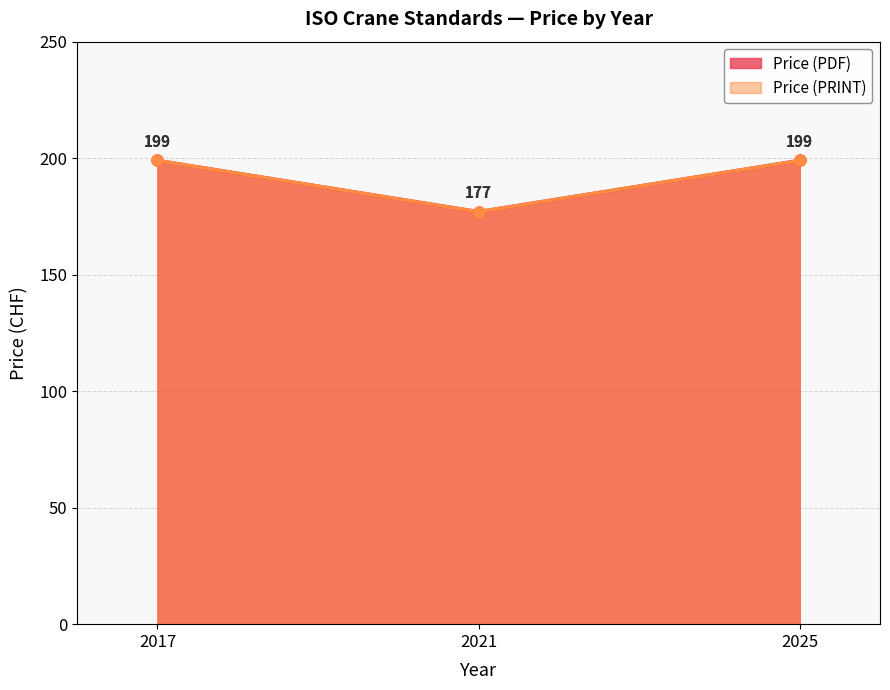

What is the maximum value for Price (PDF)?

199